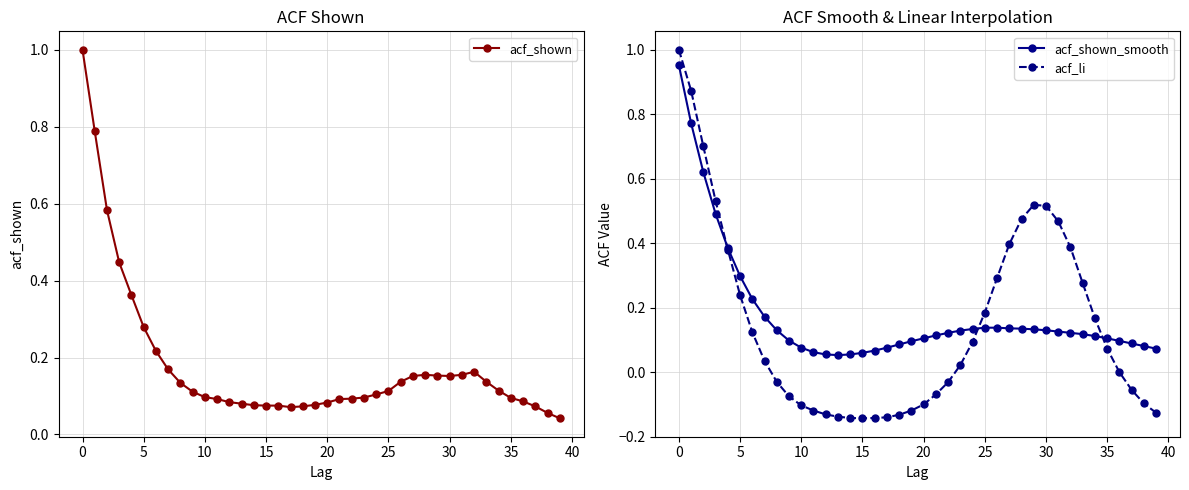

In acf_li, how many points are lower than both neighbors (excluding endpoints)?

1